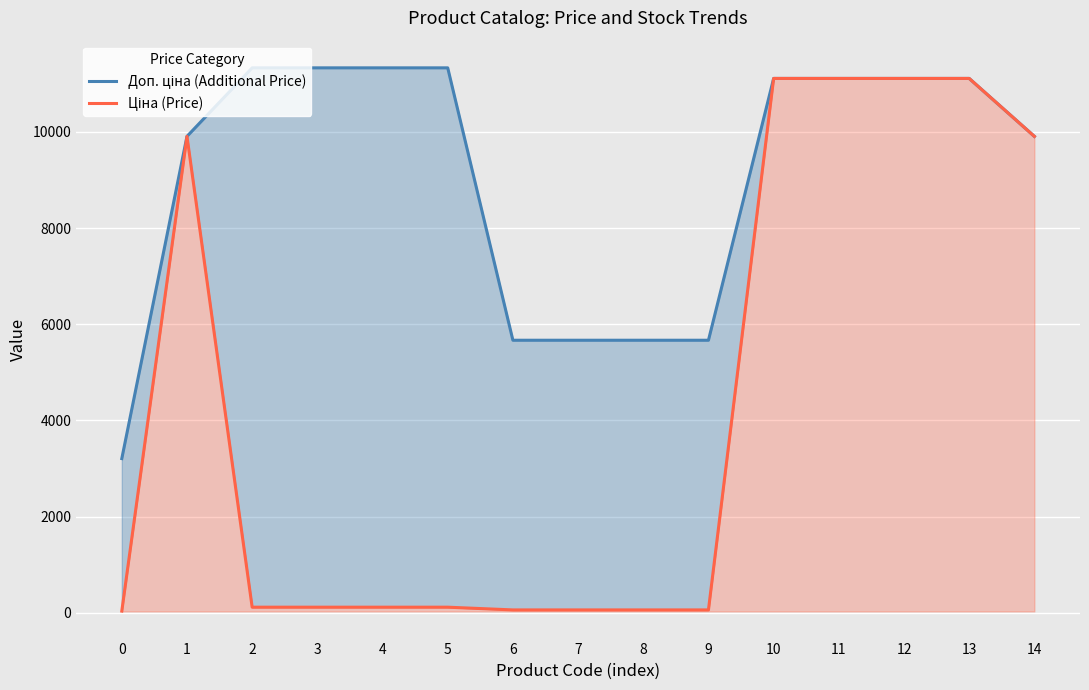

How many distinct data groups are displayed?

2